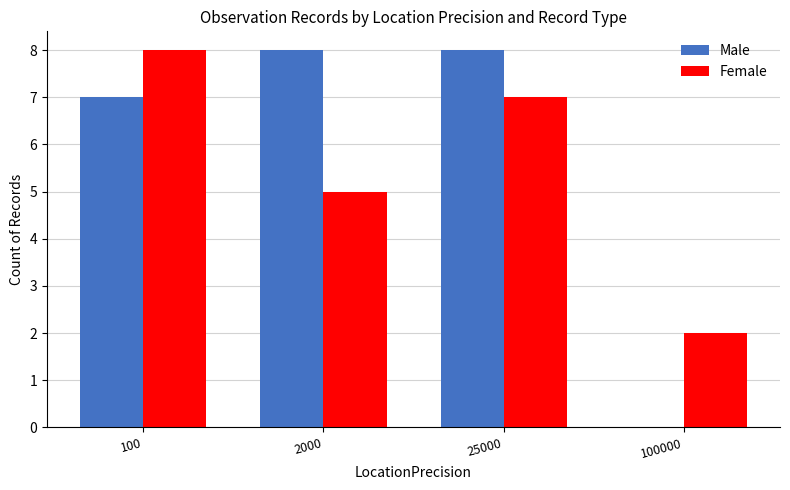

Reading left to right, transcribe all the data shown in this chart.

Male: 100=7	2000=8	25000=8	100000=0
Female: 100=8	2000=5	25000=7	100000=2